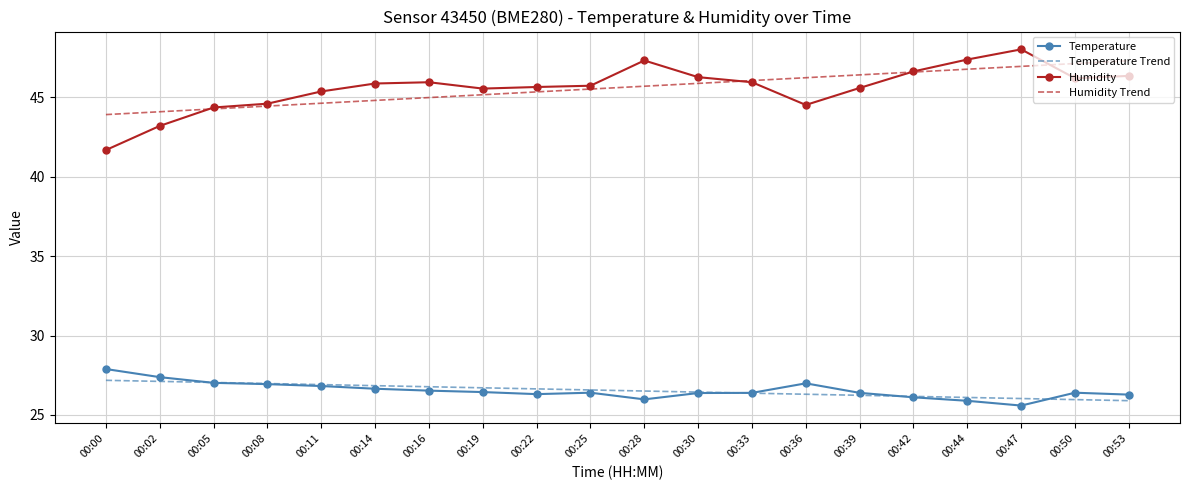

At which category does the chart reach its peak across all series?

00:47